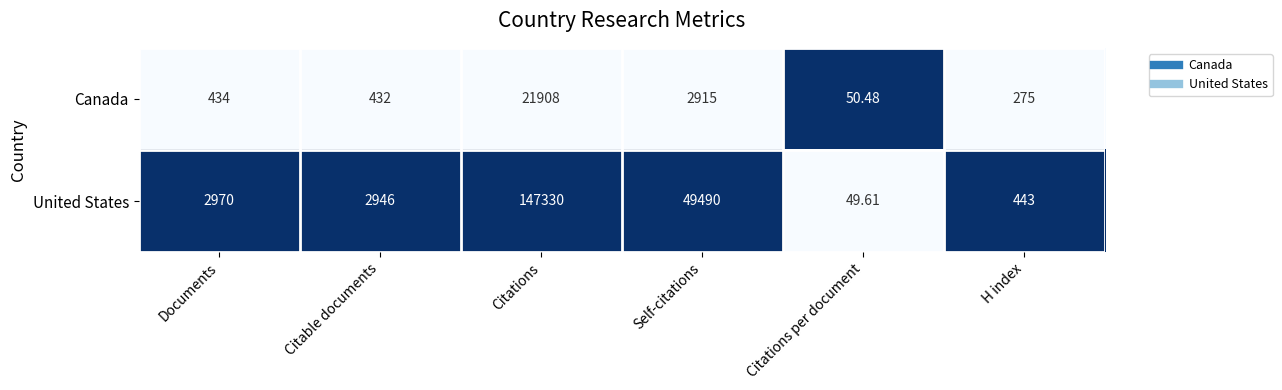

List the series in order of their peak value, lowest first.

Canada, United States